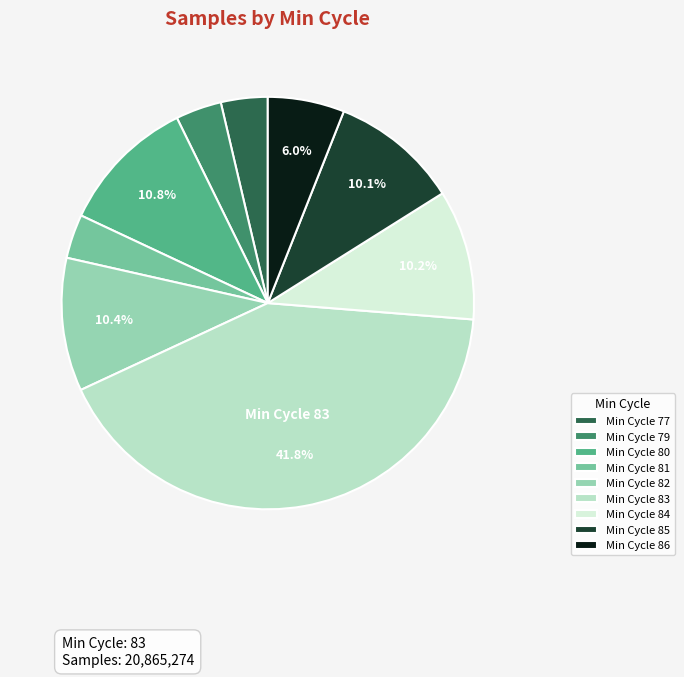

Is there any slice that represents more than half of the pie?

No